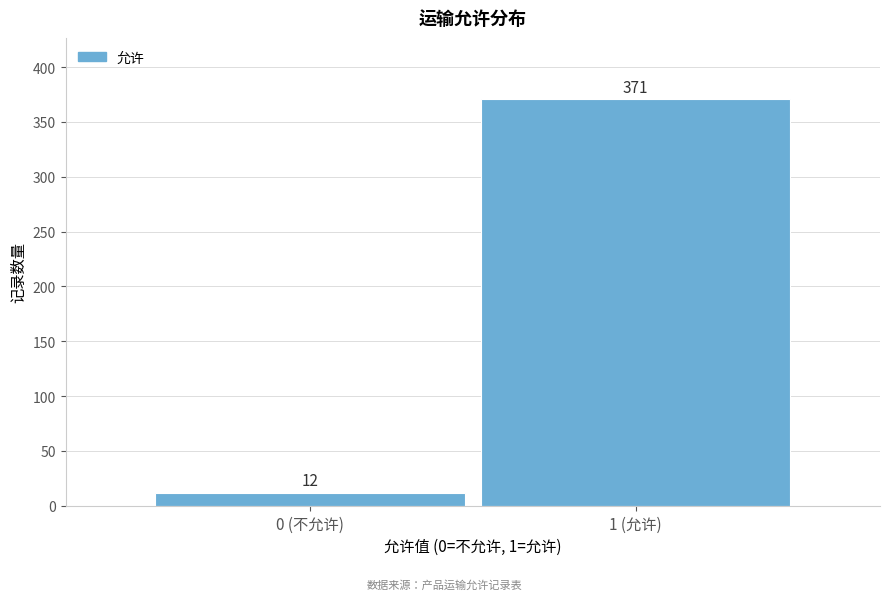

Reading right to left, extract all data points from this chart.

371	12